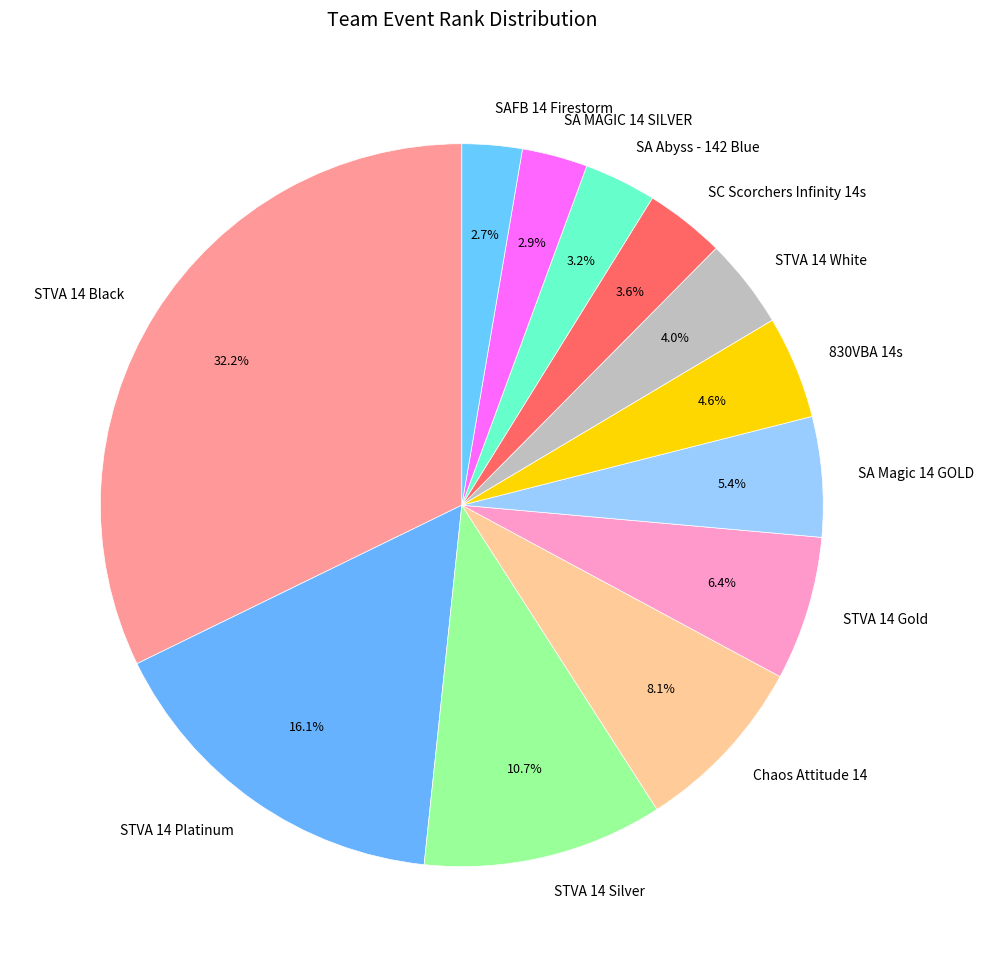

Which has a higher value, SA Magic 14 GOLD or STVA 14 White?

SA Magic 14 GOLD